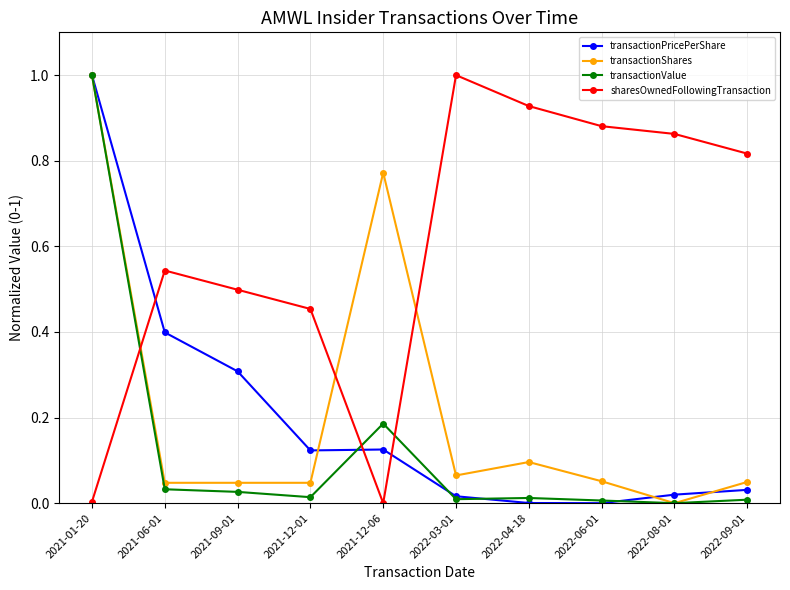

Between 2021-06-01 and 2021-12-06, which series saw the biggest shift?

transactionShares